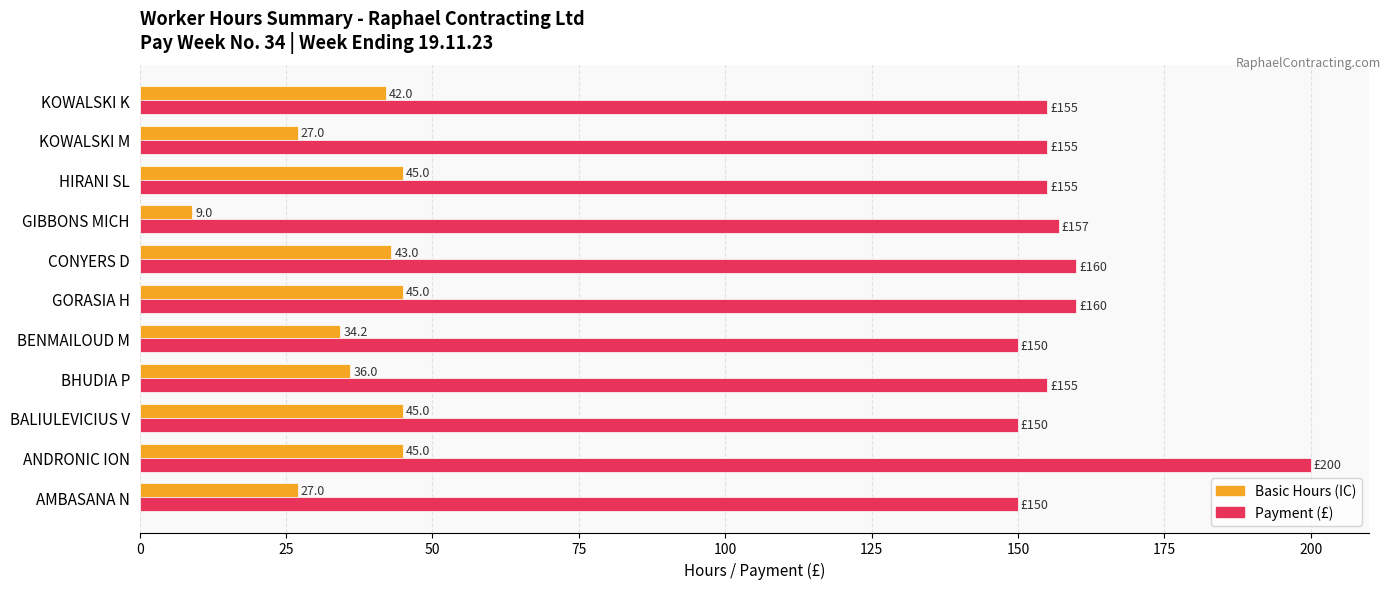

What is the difference between the second highest and minimum values in the Payment (£) series?

10.0